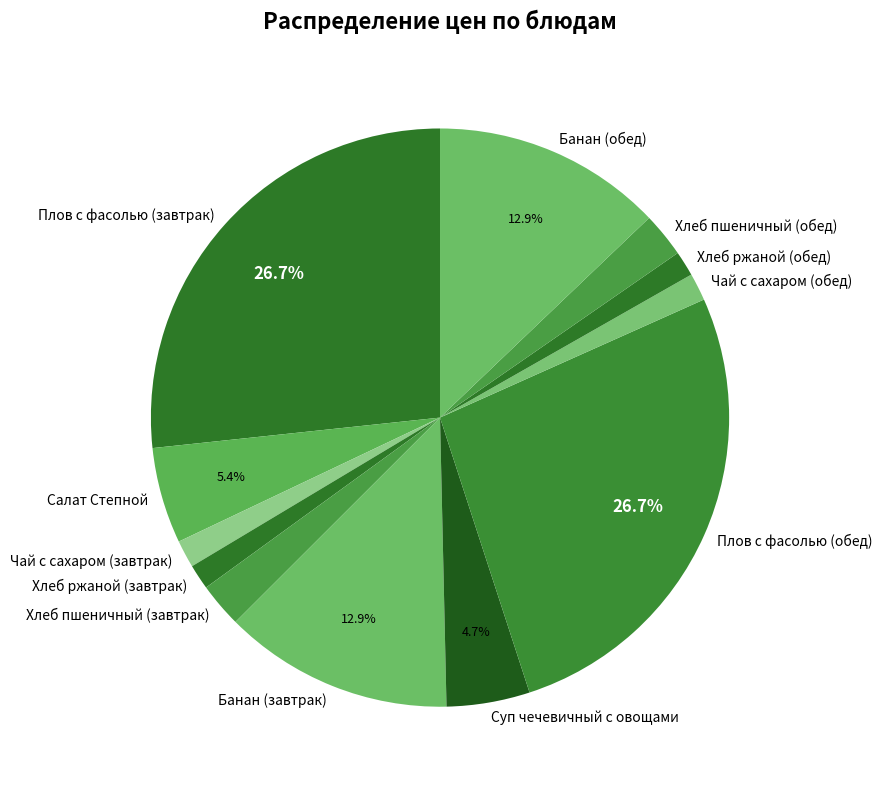

Do Суп чечевичный с овощами and Салат Степной together represent more than half of the pie?

No